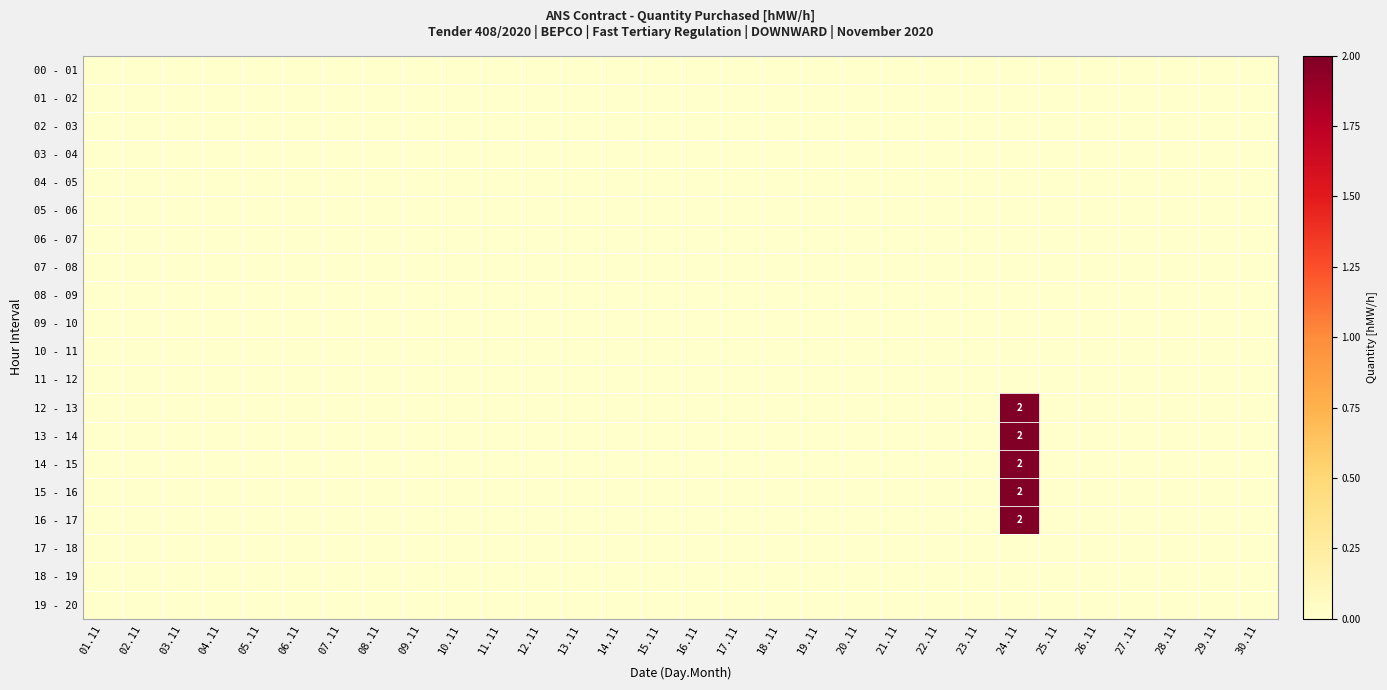

Is the value of 18 - 19 at 30.11 greater than the value of 04 - 05 at 03.11?

No